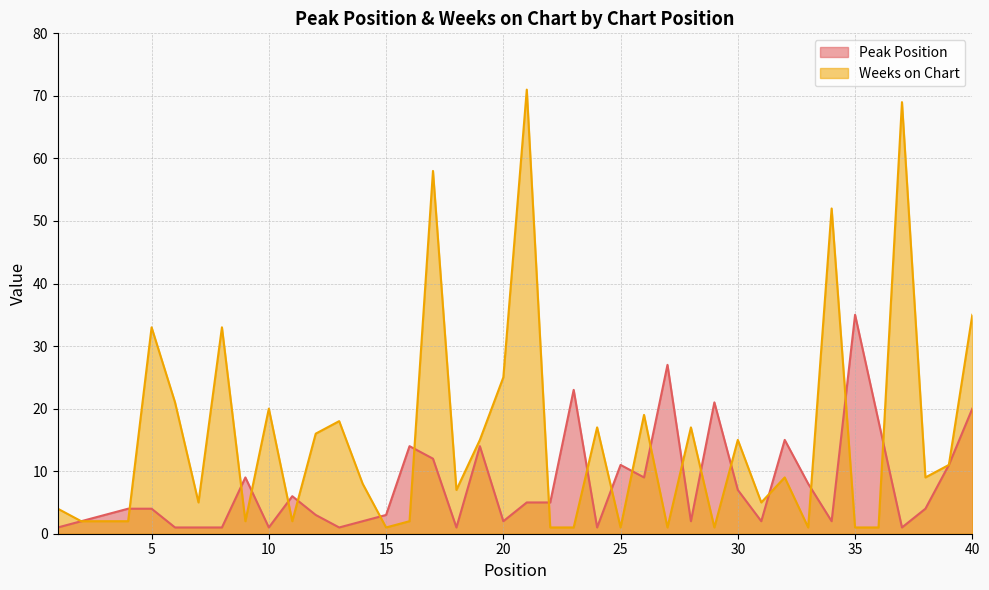

Reading left to right, extract all data points from this chart.

Peak Position: 1	2	3	4	4	1	1	1	9	1	6	3	1	2	3	14	12	1	14	2	5	5	23	1	11	9	27	2	21	7	2	15	8	2	35	18	1	4	11	20
Weeks on Chart: 4	2	2	2	33	21	5	33	2	20	2	16	18	8	1	2	58	7	15	25	71	1	1	17	1	19	1	17	1	15	5	9	1	52	1	1	69	9	11	35